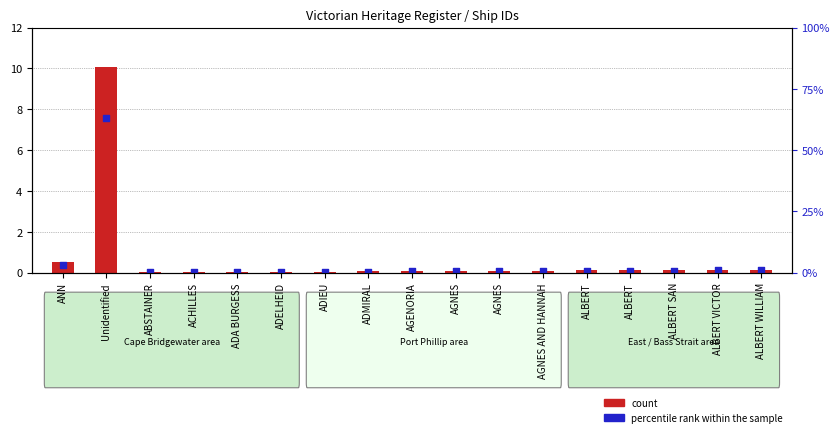

Which series has the widest spread of Y values?

count